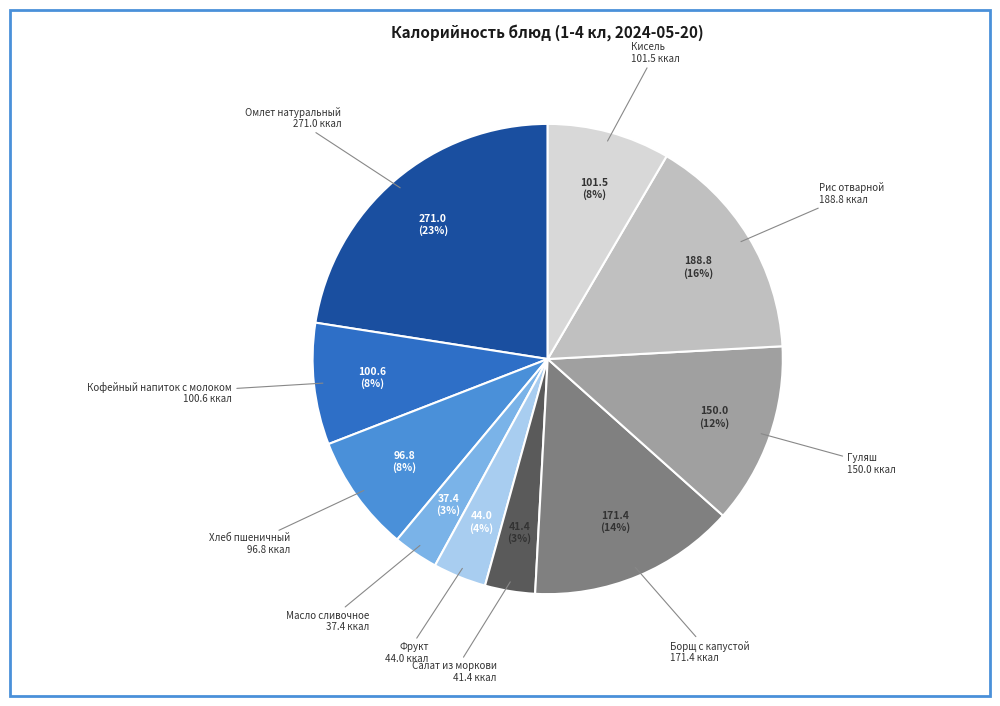

To the nearest percent, what is the combined percentage of Борщ с капустой and Масло сливочное?

17%